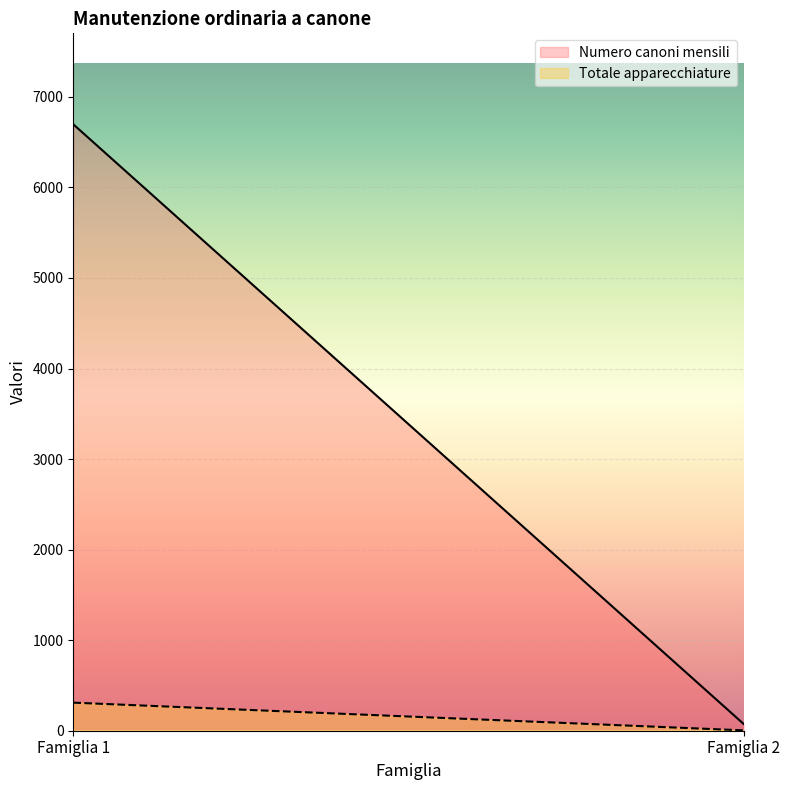

Which label corresponds to the largest value in the chart?

Famiglia 1